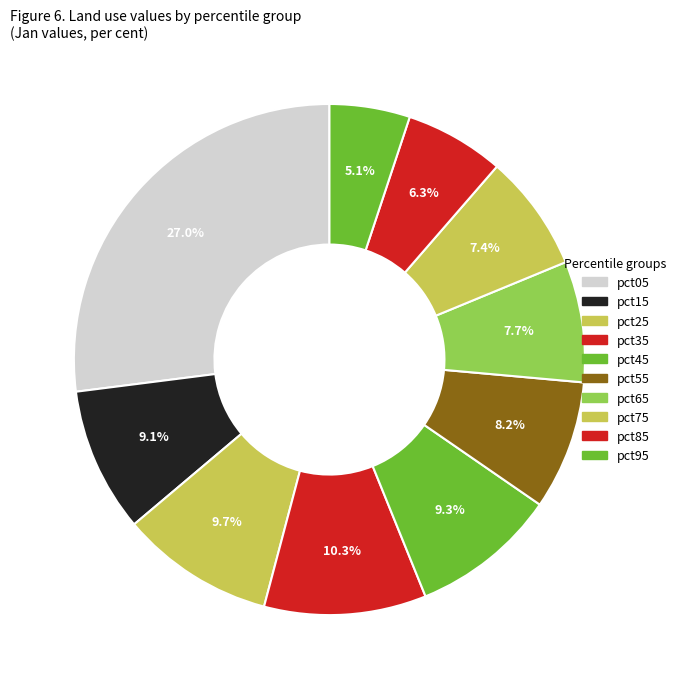

Combined, what portion of the pie is pct95 and pct65?

12.7%